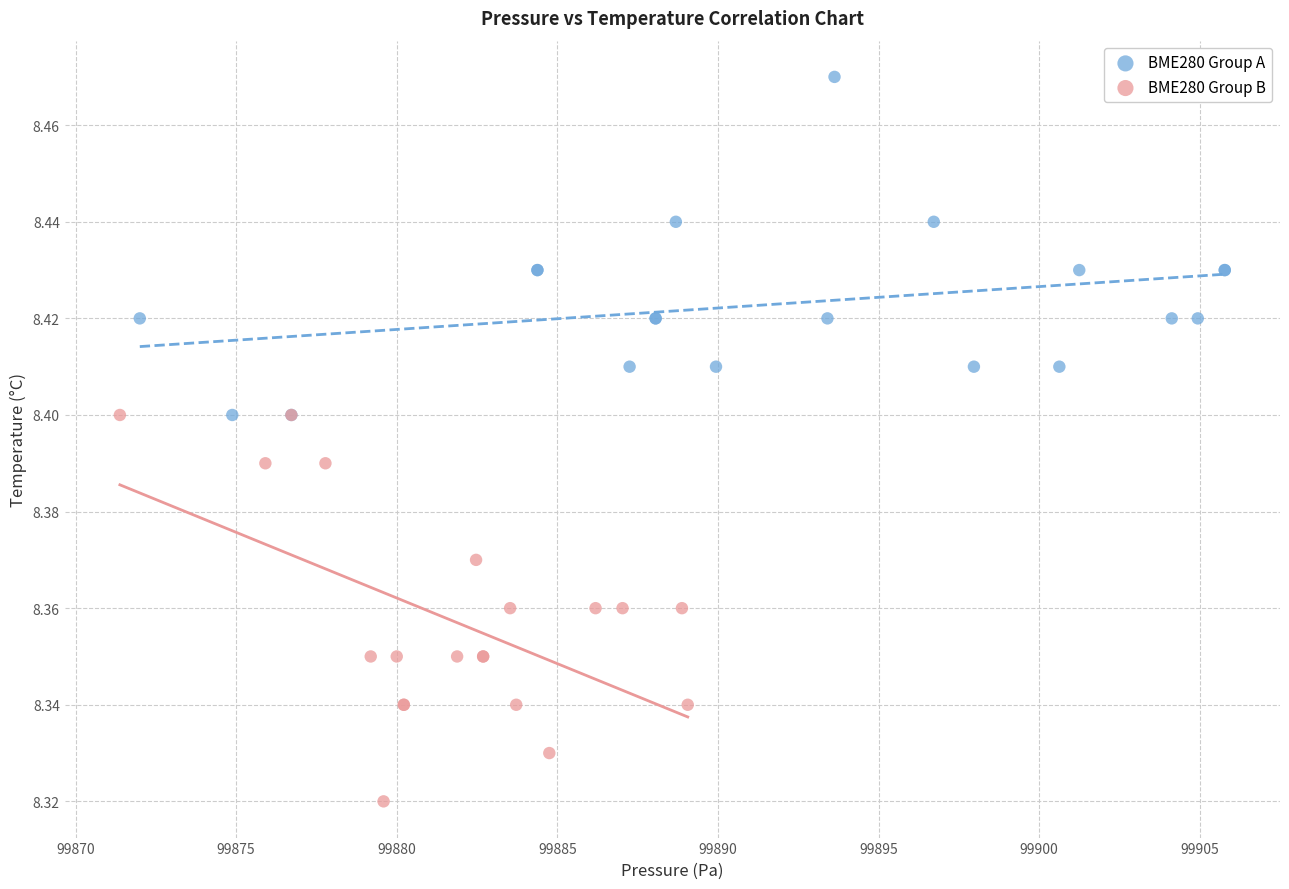

Which series has the widest spread of Y values?

BME280 Group B